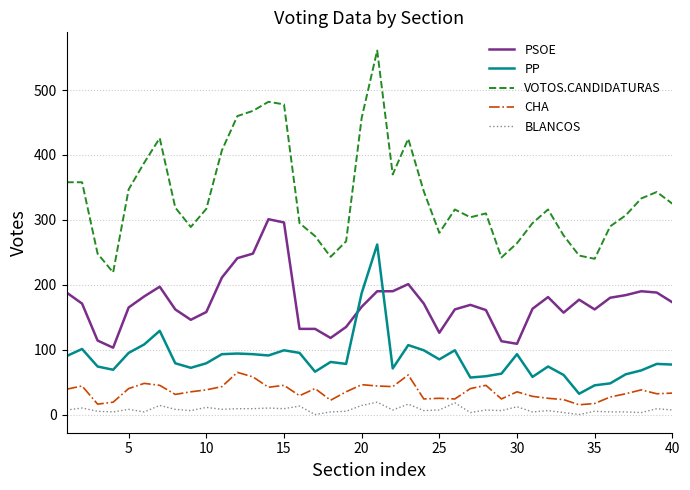

True or false: BLANCOS has more than 1 points higher than both neighbors.

True